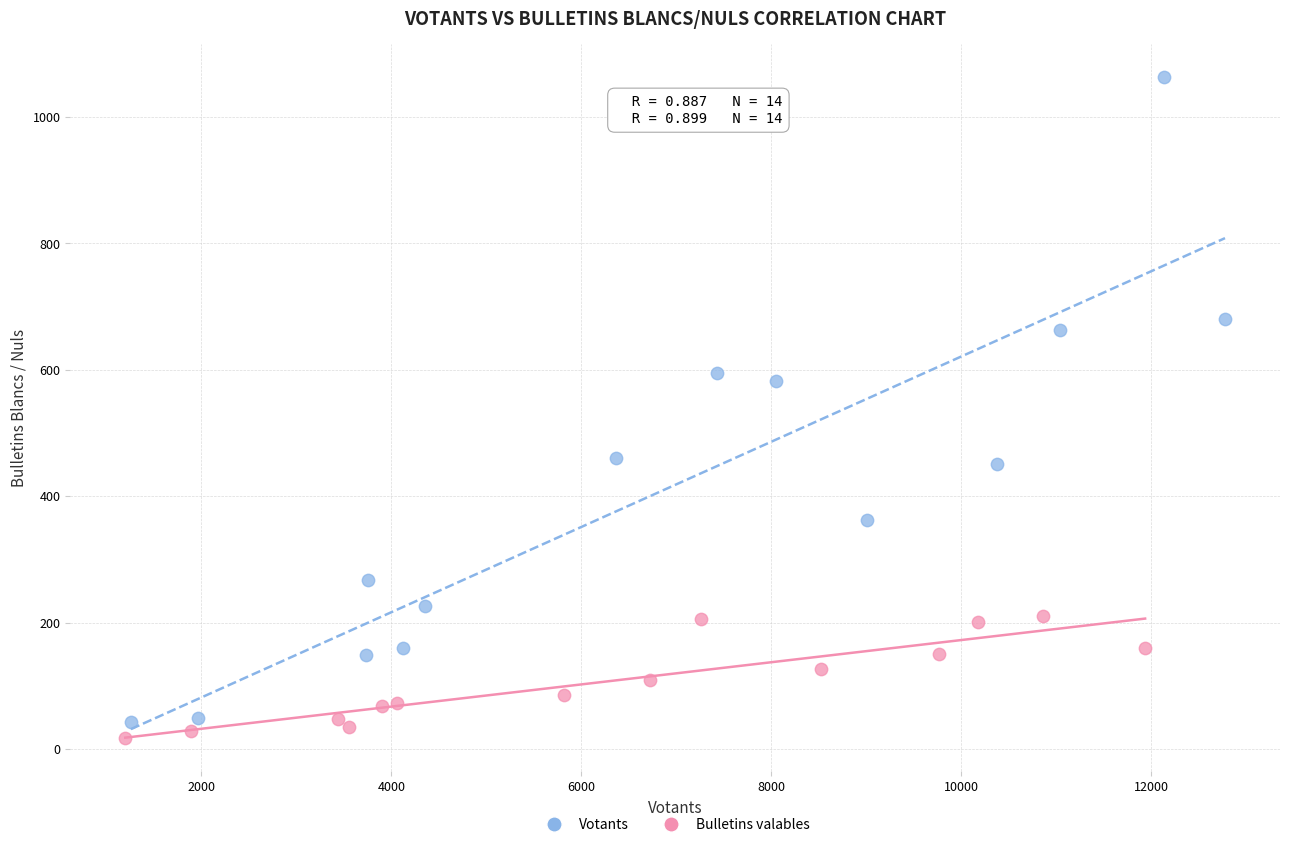

Which series reaches the maximum Y coordinate?

Votants